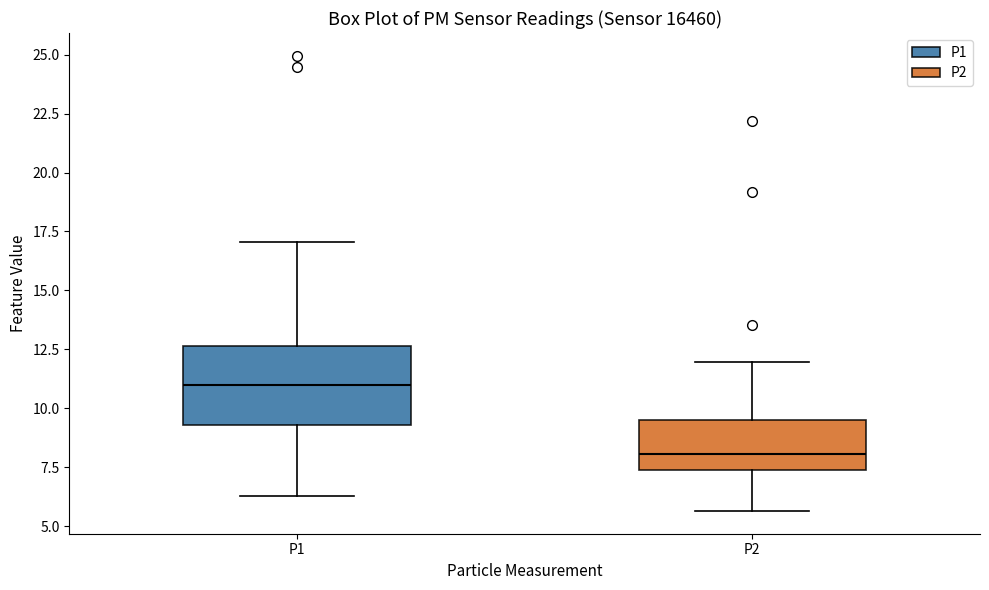

Reading left to right, transcribe this box plot: for each box, give where its median line is, the range the box spans, and where its two whiskers end, as read against the y-axis. The values are not printed on the chart, so give them approximately, as read against the axis.

P1: median 11.0, box 9.5 to 12.5, whiskers 6.5 to 17.0
P2: median 8.0, box 7.5 to 9.5, whiskers 5.5 to 12.0